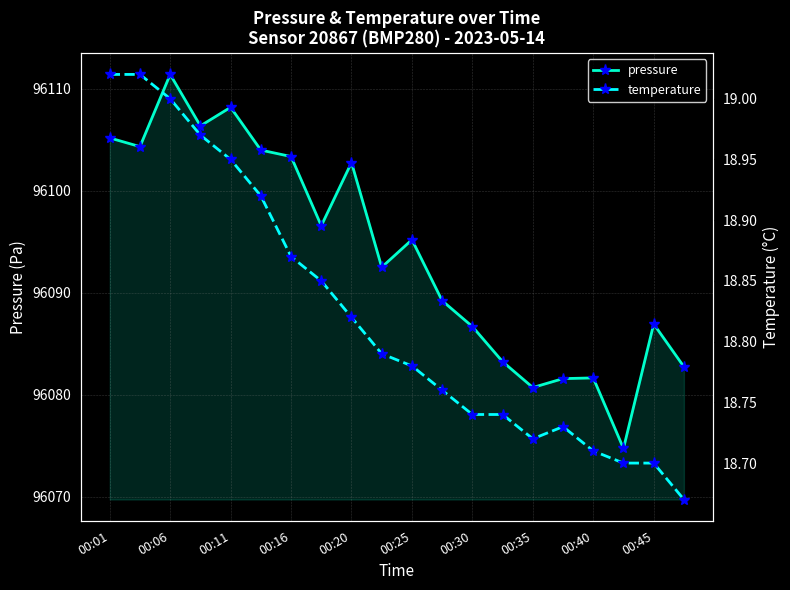

Does the chart have visible grid lines?

Yes